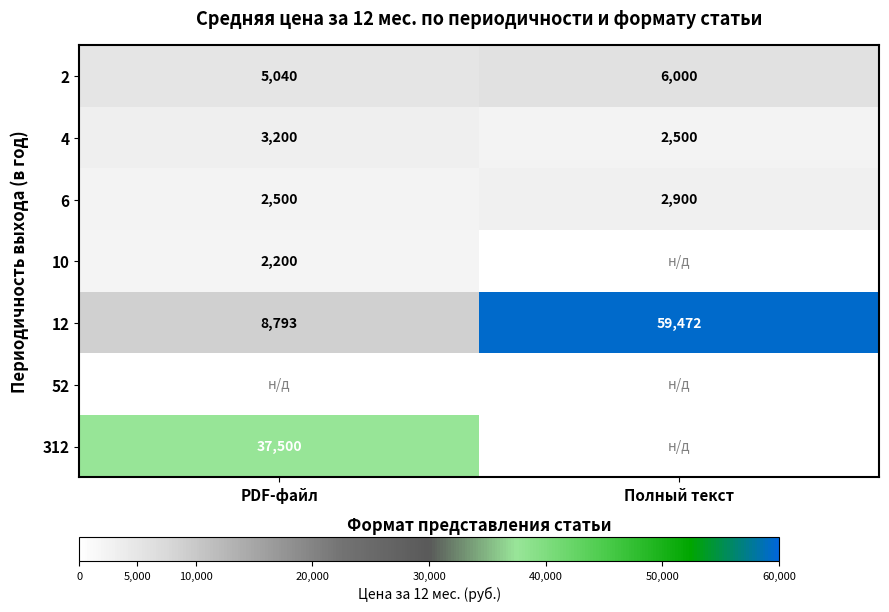

How many distinct data groups are displayed?

7